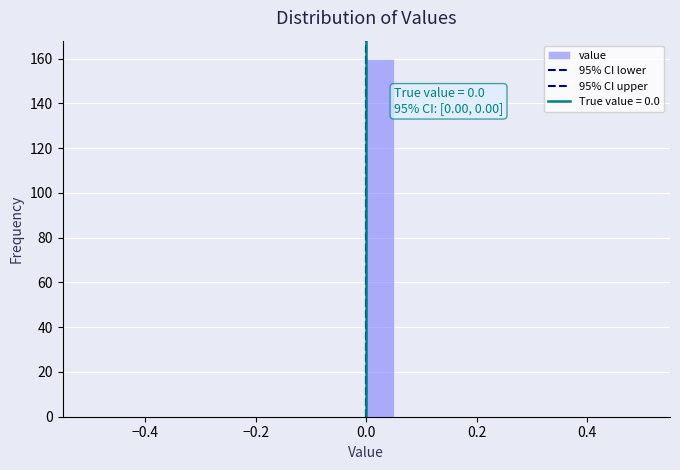

Read against the x-axis, roughly where is the centre of the tallest bar?

0.02